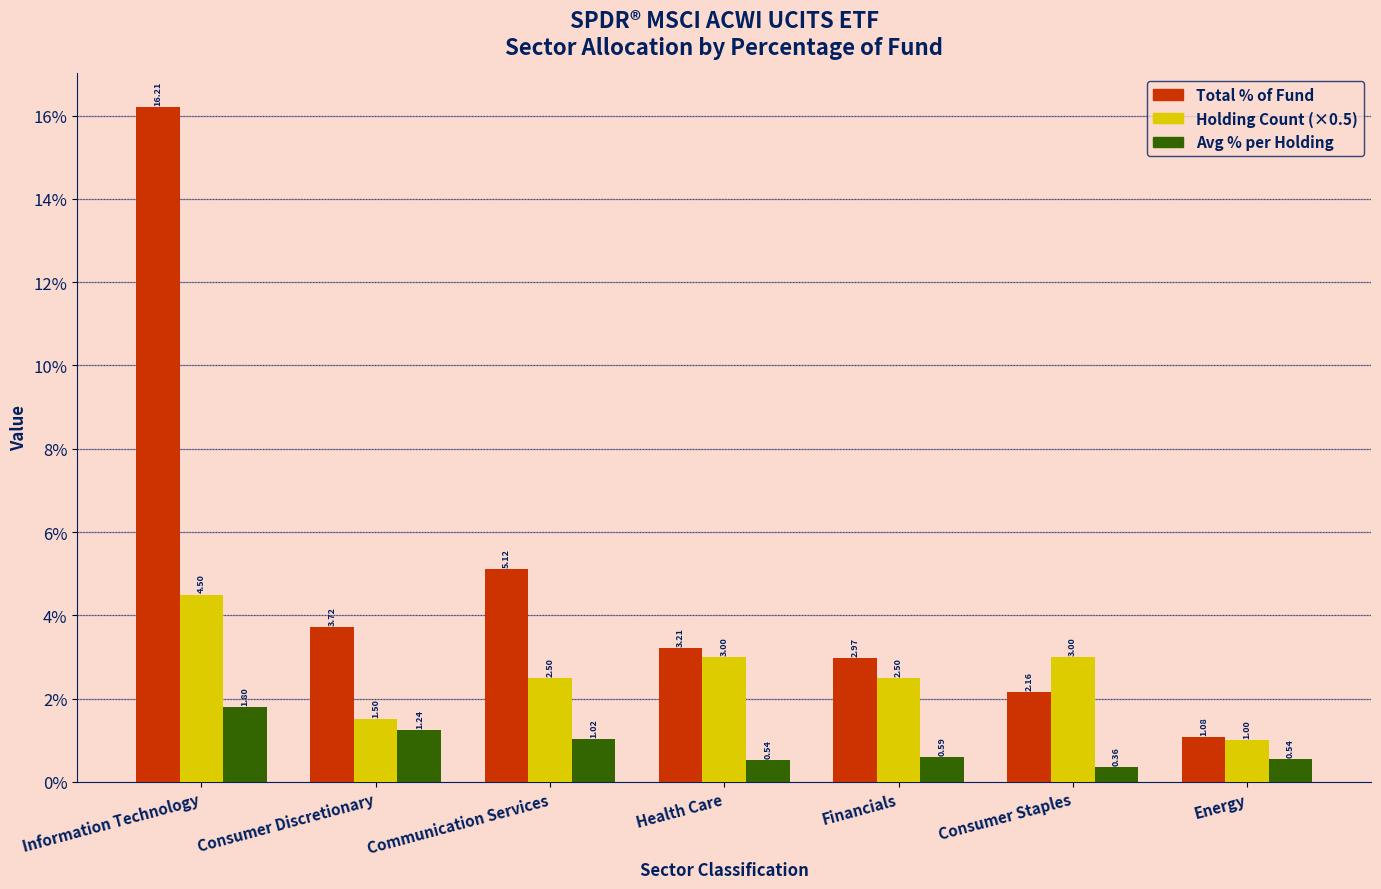

Which series has the largest total across all categories?

Total % of Fund